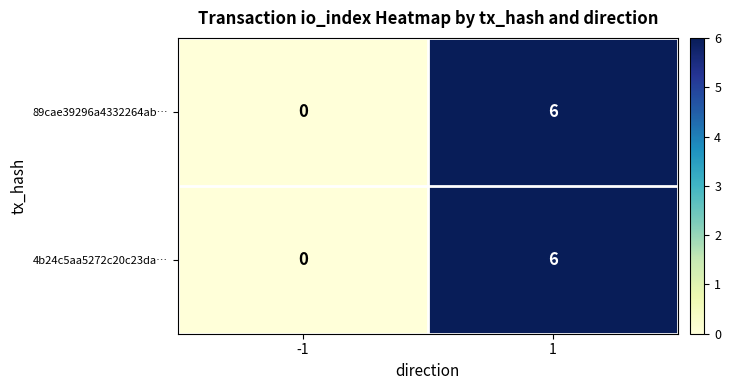

The 89cae39296a4332264ab… series shows 0 at -1. True or false?

True